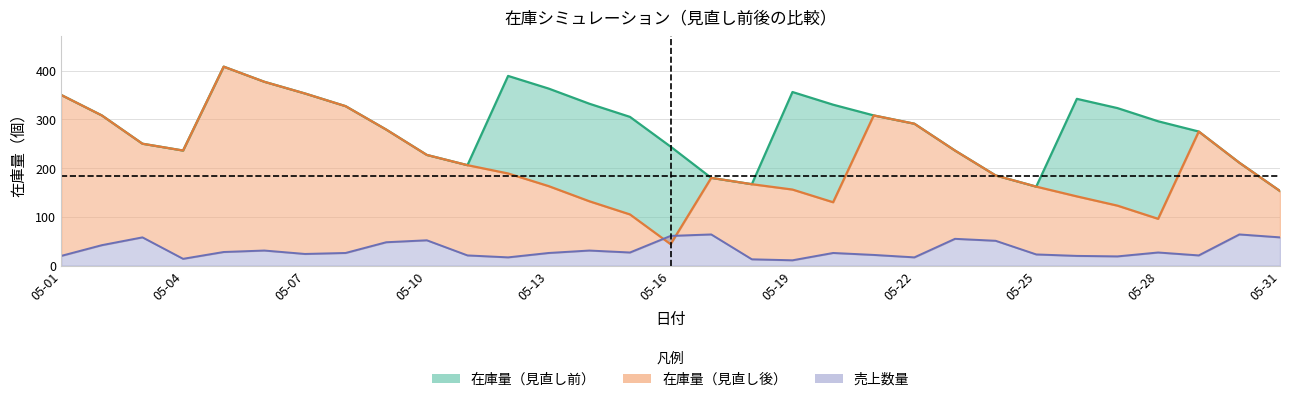

True or false: 売上数量 and 在庫量（見直し前） intersect in this chart.

False